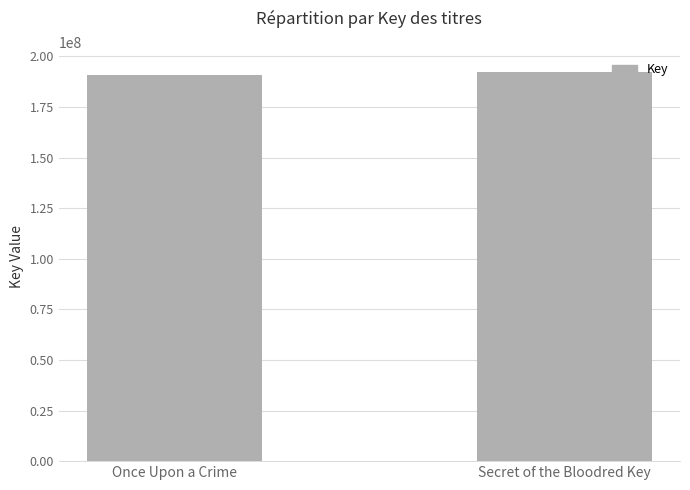

Reading left to right, what are all the values shown in this chart?

Once Upon a Crime=190776707	Secret of the Bloodred Key=192504946